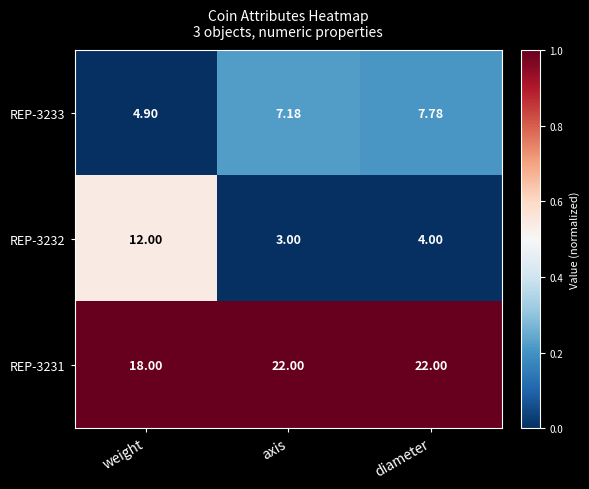

Is the value of REP-3232 at weight greater than the value of REP-3231 at axis?

No